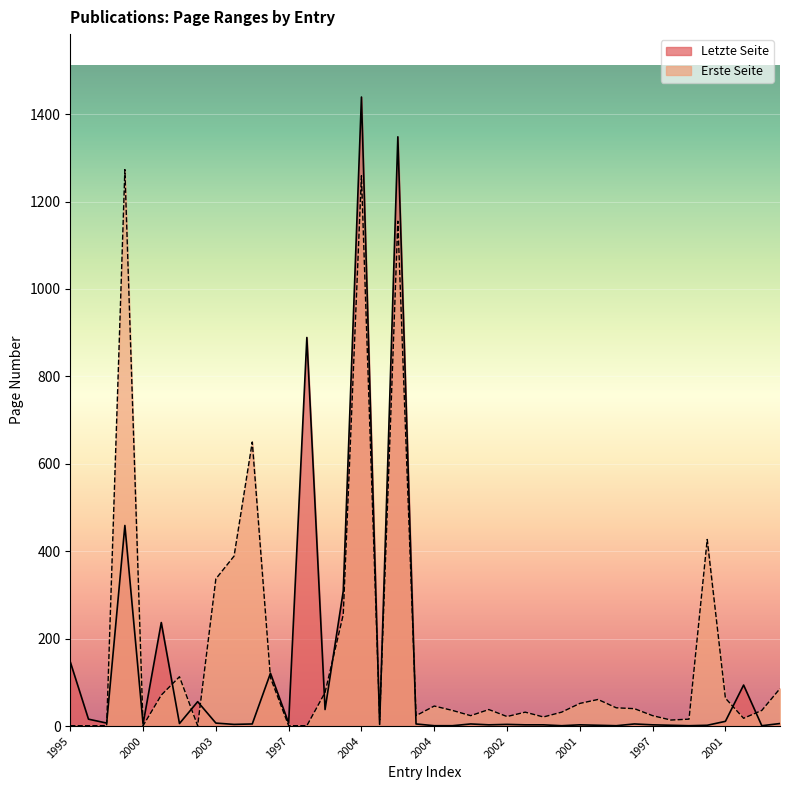

What is the average value of the Letzte Seite series?

132